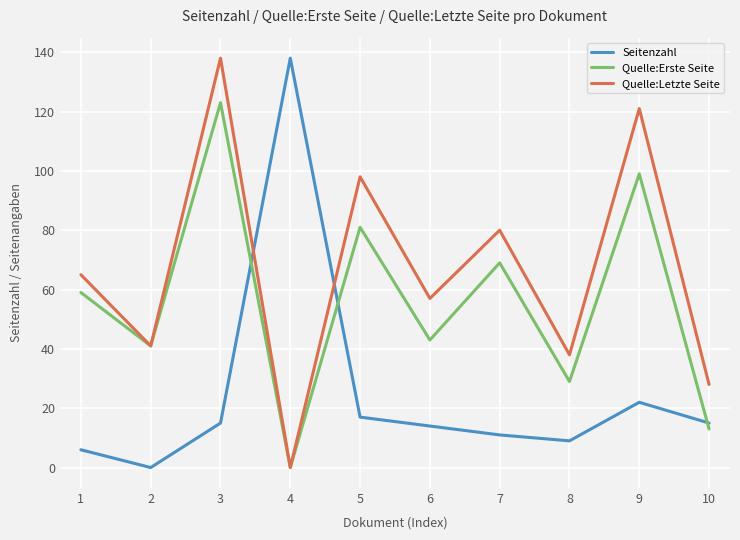

Between 8 and 9, which series saw the biggest shift?

Quelle:Letzte Seite